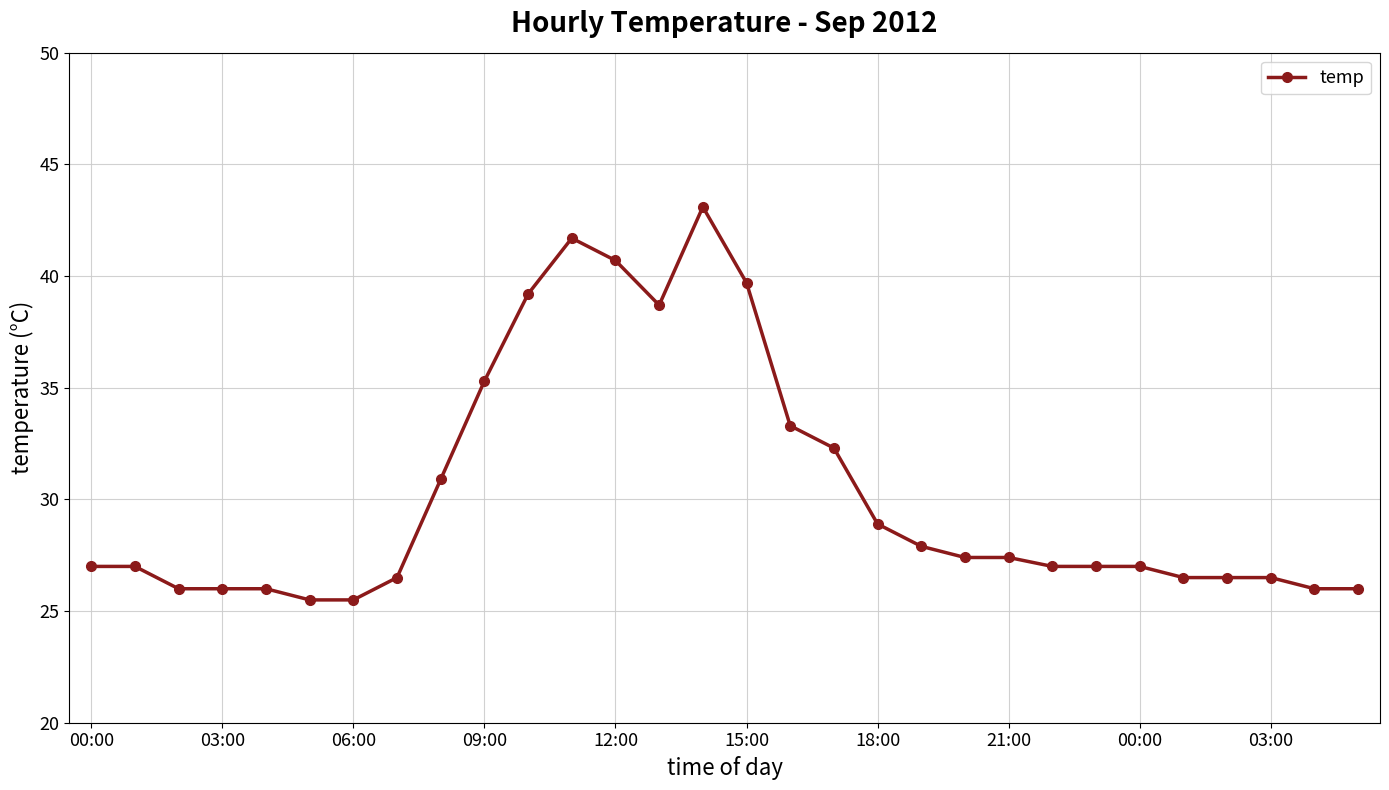

What is the minimum value shown in the chart?

25.5